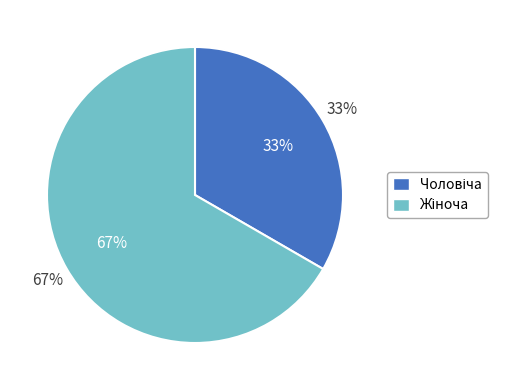

What percentage do Жіноча and Чоловіча together represent?

100.0%